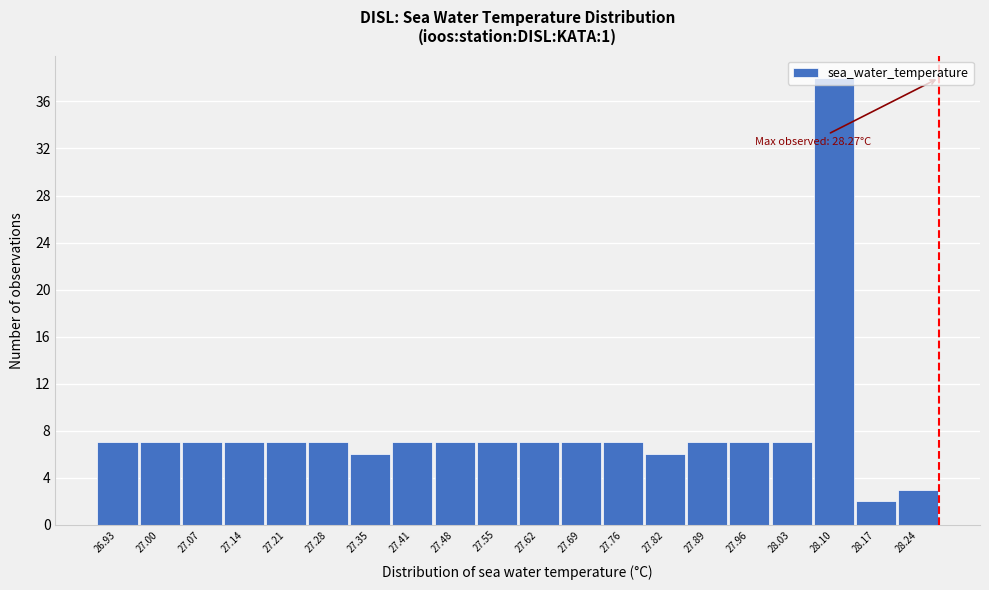

Which range on the x-axis has the tallest bar?

28.06 to 28.13